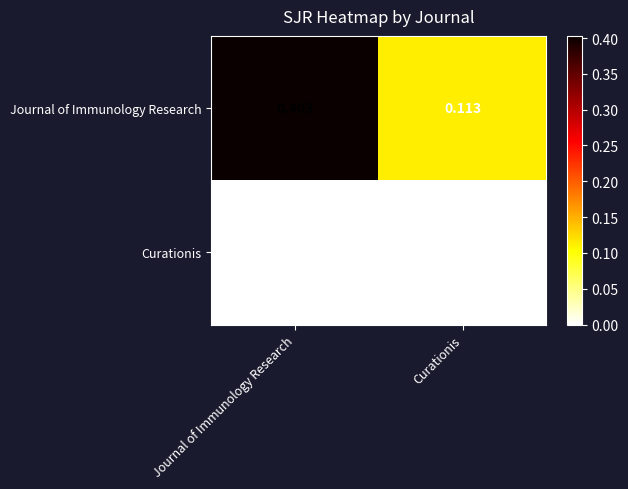

Which series has the largest total across all categories?

Journal of Immunology Research